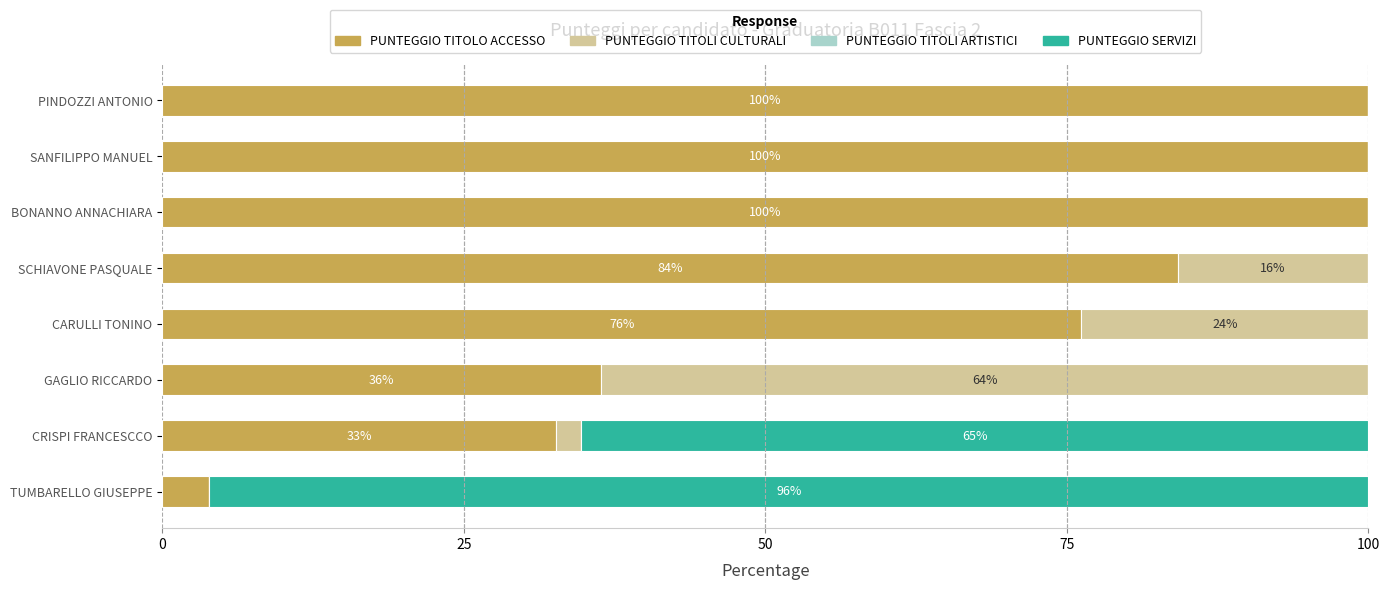

What is the total value across all series at SANFILIPPO MANUEL?

100.0